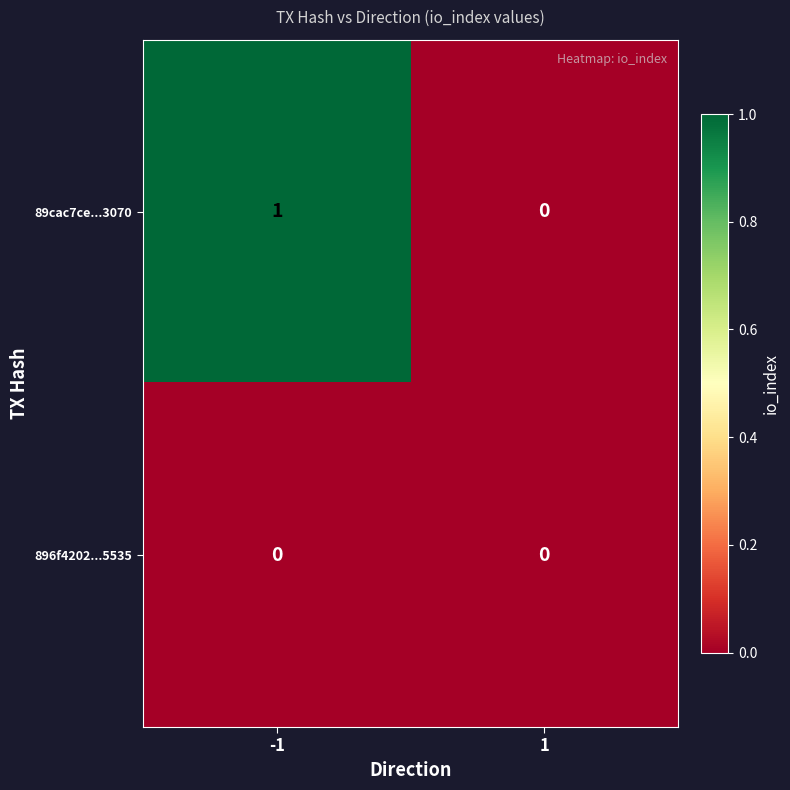

Reading right to left, transcribe all the data shown in this chart.

89cac7ce...3070: 1=0	-1=1
896f4202...5535: 1=0	-1=0